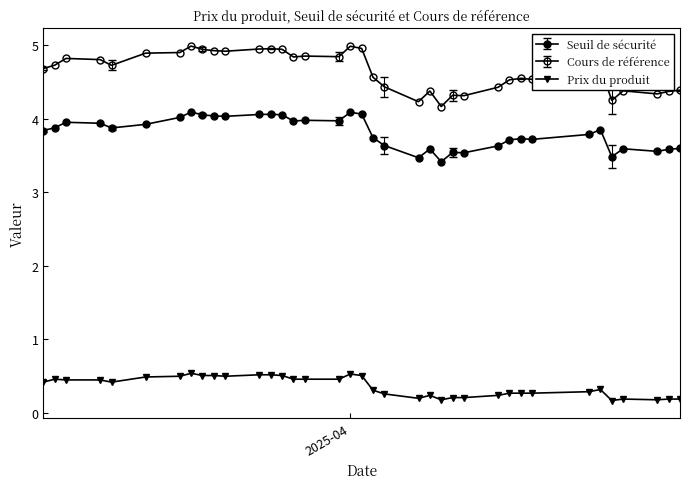

How many distinct data groups are displayed?

3